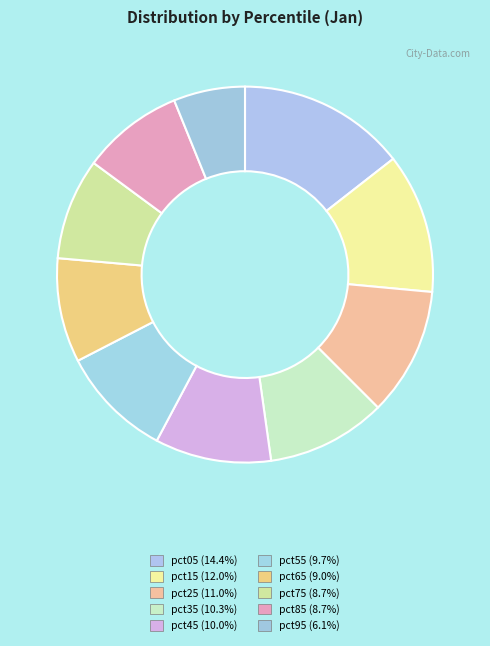

Count the number of slices in the pie.

10